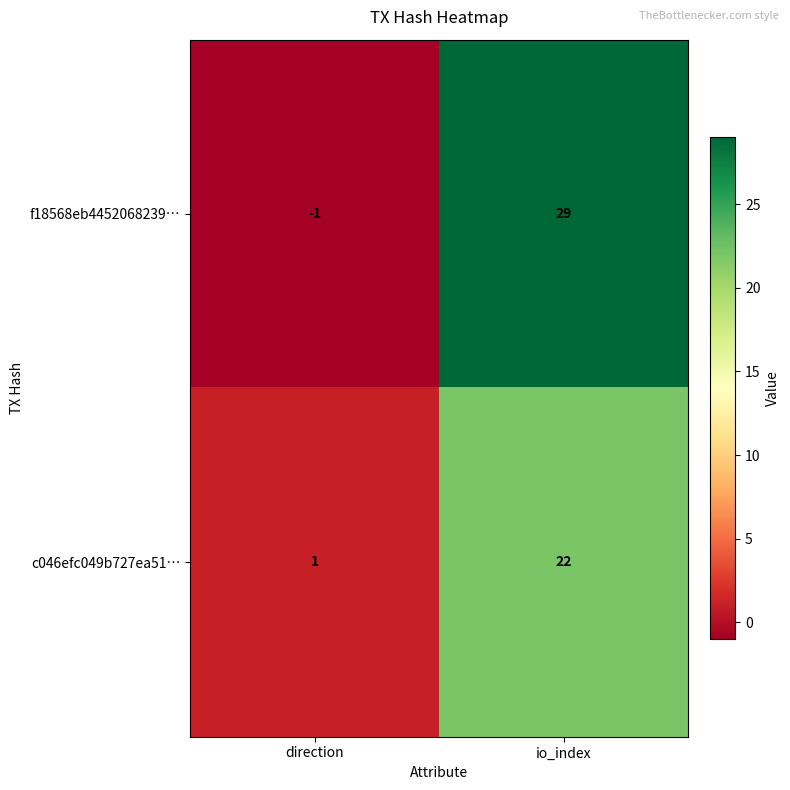

Between direction and io_index, which series saw the biggest shift?

f18568eb4452068239…